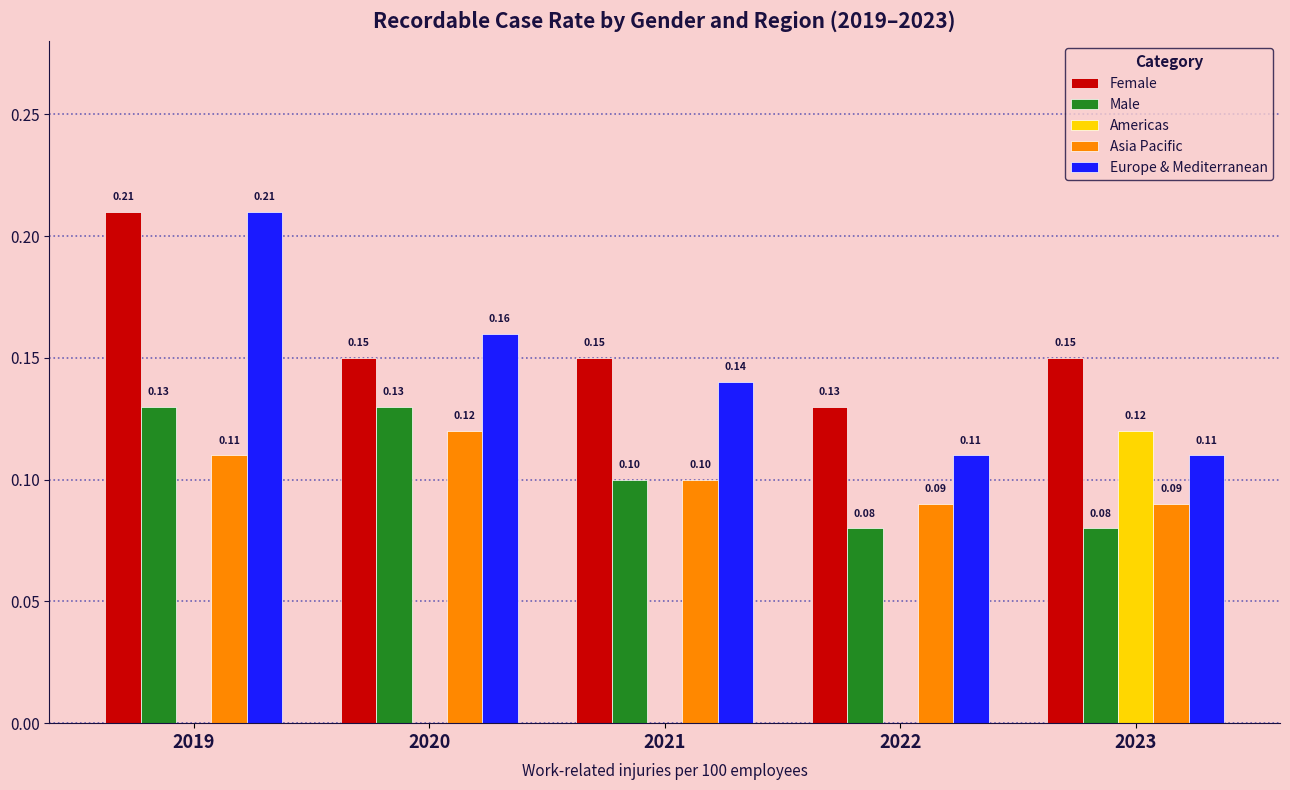

What is the total value across all series at 2021?

0.5